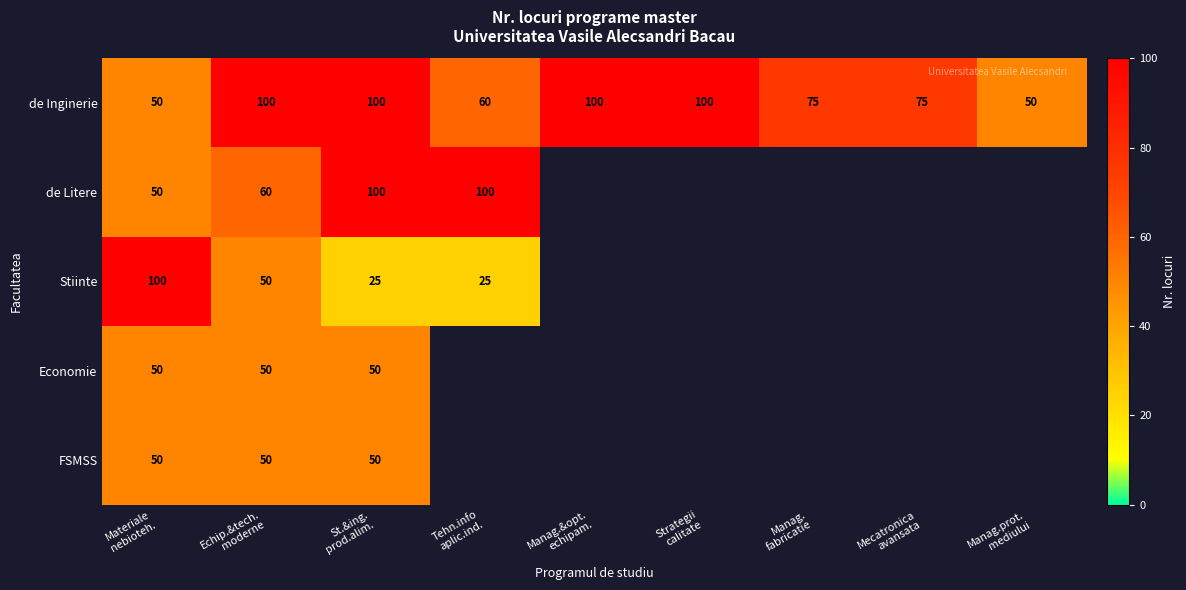

What is the average value of the Economie series?

17